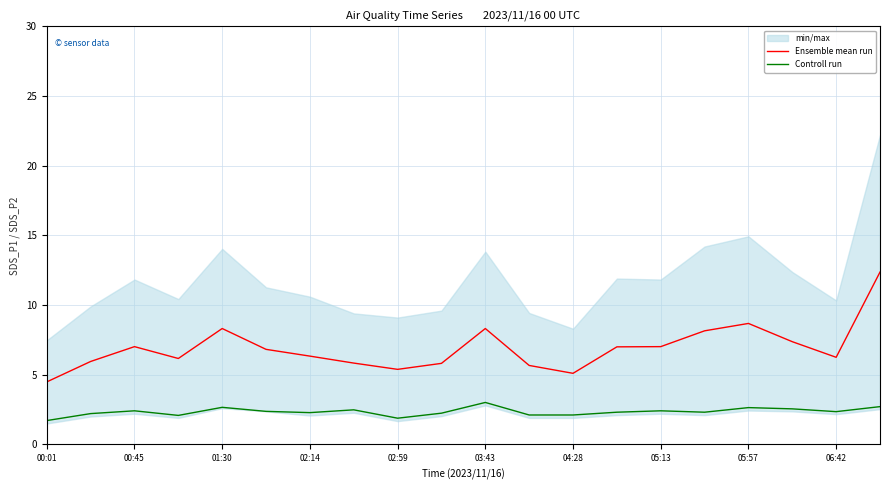

Reading left to right, what are all the values shown in this chart?

Ensemble mean run: 4.5	6.0	7.0	6.2	8.3	6.8	6.3	5.8	5.4	5.8	8.3	5.7	5.1	7.0	7.0	8.2	8.7	7.4	6.2	12.4
Controll run: 1.7	2.2	2.4	2.1	2.7	2.4	2.3	2.5	1.9	2.2	3.0	2.1	2.1	2.3	2.4	2.3	2.6	2.6	2.4	2.7